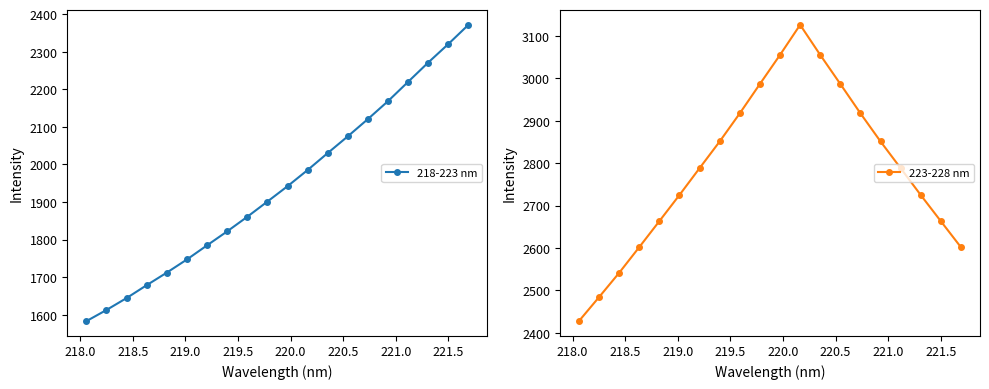

True or false: 223-228 nm has more than 0 interior local peaks.

True